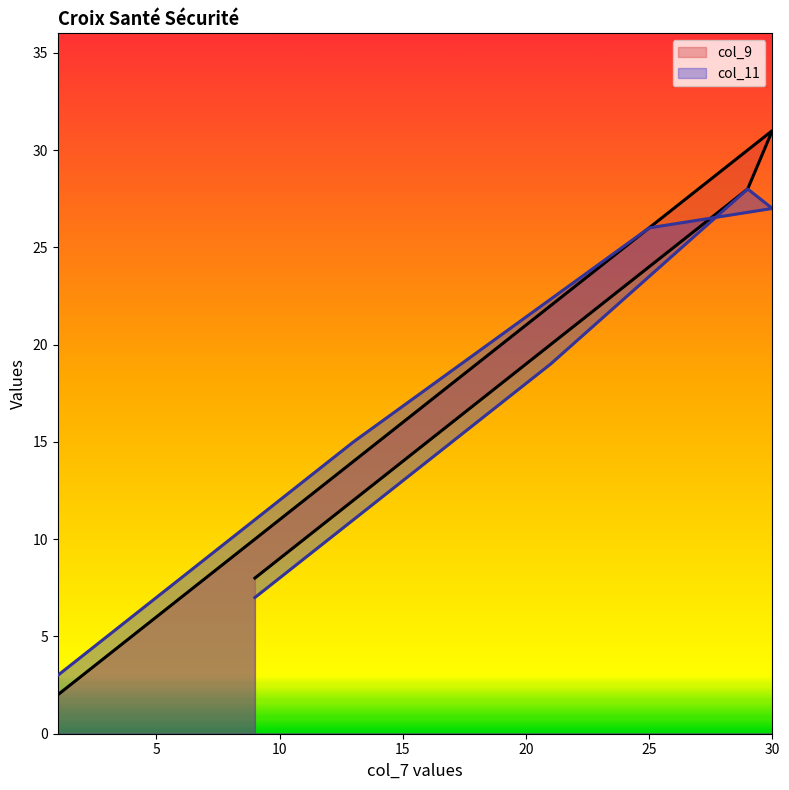

What is the approximate value of col_11 at 9, to the nearest 10?

10